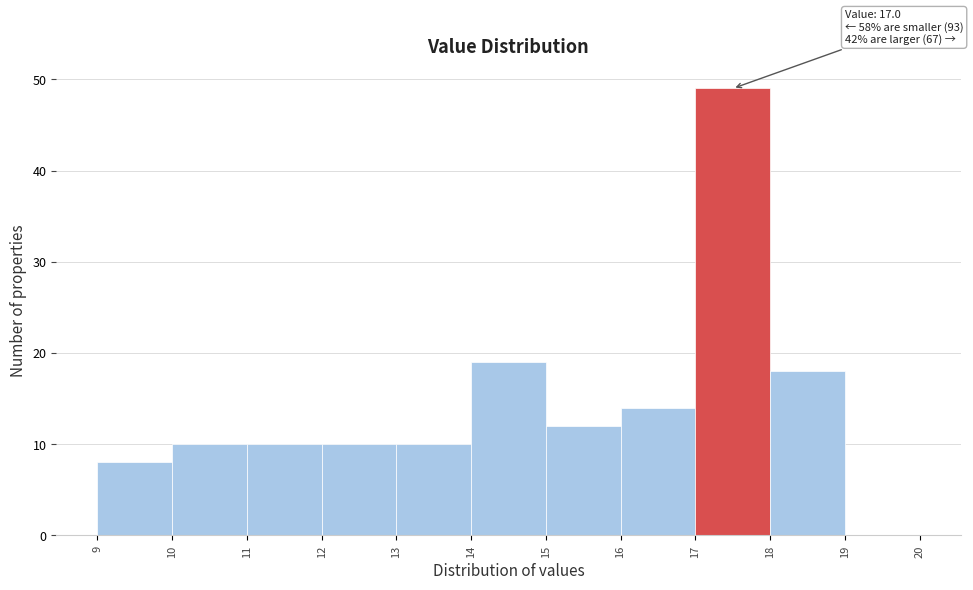

Over which range of the x-axis is the bar tallest?

17 to 18